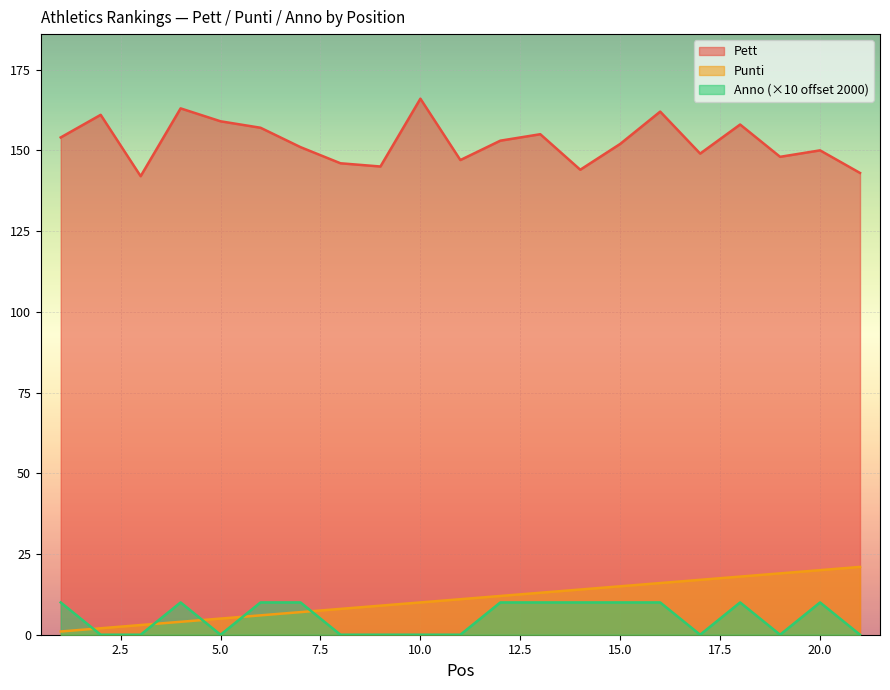

Reading left to right, what are all the values shown in this chart?

Pett: 1=154	2=161	3=142	4=163	5=159	6=157	7=151	8=146	9=145	10=166	11=147	12=153	13=155	14=144	15=152	16=162	17=149	18=158	19=148	20=150	21=143
Punti: 1=1	2=2	3=3	4=4	5=5	6=6	7=7	8=8	9=9	10=10	11=11	12=12	13=13	14=14	15=15	16=16	17=17	18=18	19=19	20=20	21=21
Anno: 1=10	2=0	3=0	4=10	5=0	6=10	7=10	8=0	9=0	10=0	11=0	12=10	13=10	14=10	15=10	16=10	17=0	18=10	19=0	20=10	21=0